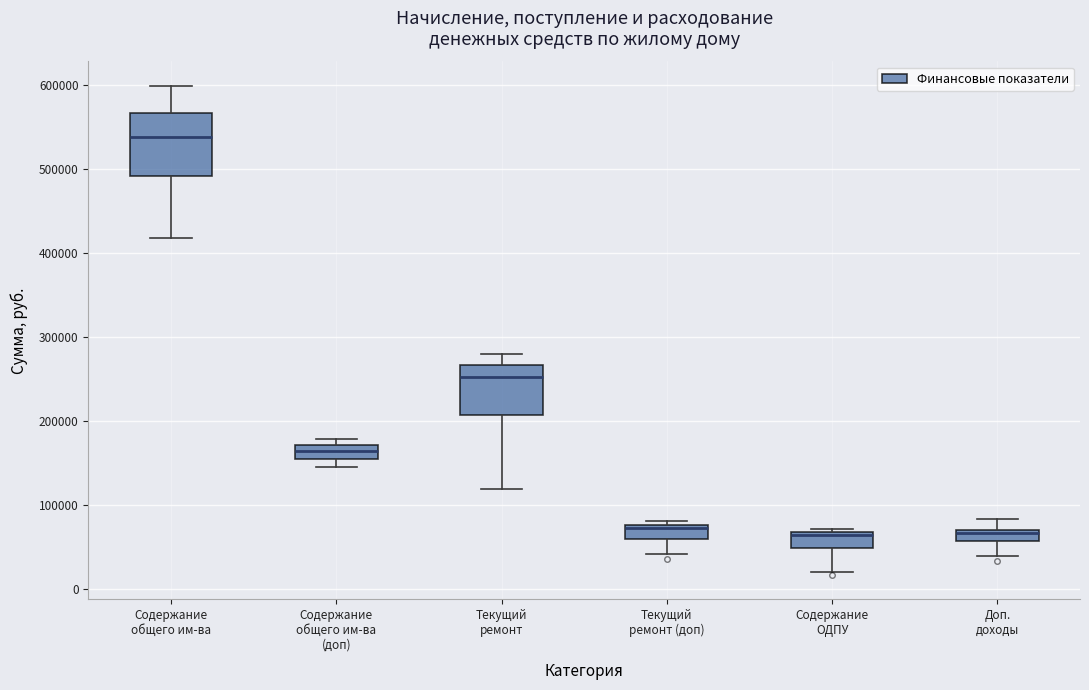

Where does the lower whisker of the box for Текущий ремонт end on the y-axis? The values are not printed on the chart, so give them approximately, as read against the axis.

120000